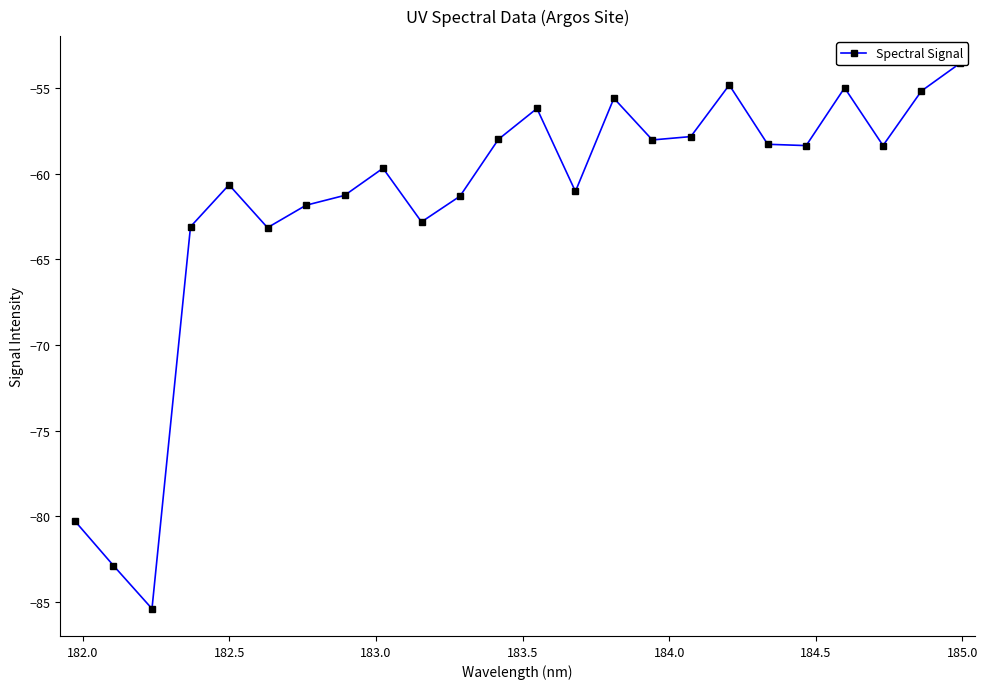

Reading right to left, what are all the values shown in this chart?

-53.5	-55.2	-58.3	-55.0	-58.3	-58.3	-54.8	-57.8	-58.0	-55.6	-61.0	-56.2	-58.0	-61.3	-62.8	-59.7	-61.3	-61.8	-63.1	-60.6	-63.1	-85.4	-82.9	-80.3